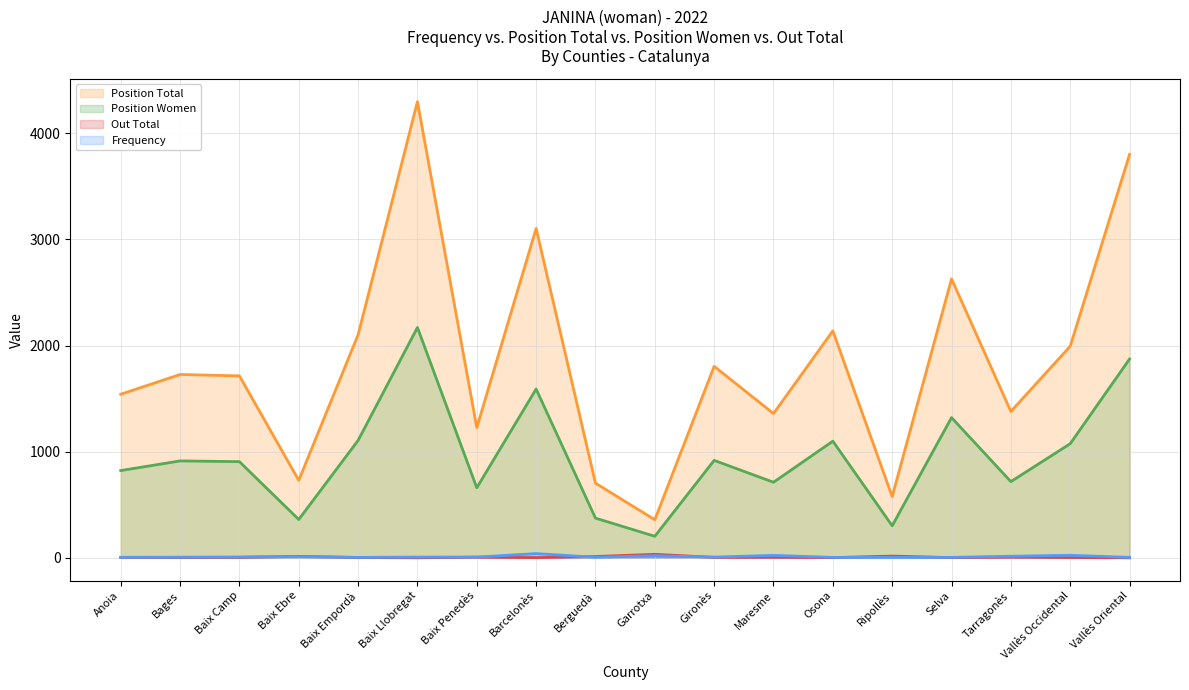

The value of Frequency at Baix Llobregat is 12. True or false?

False